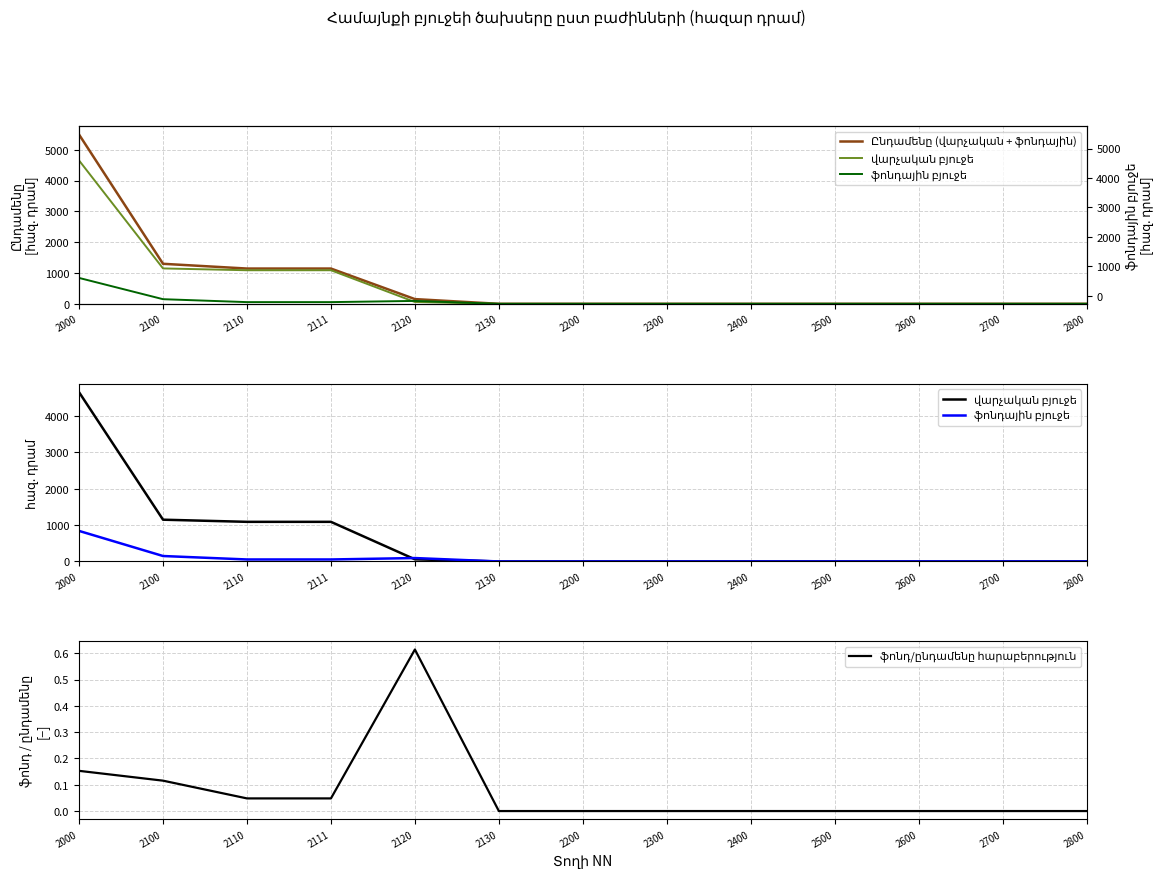

What is the average value of the ֆոնդային բյուջե series?

91.8